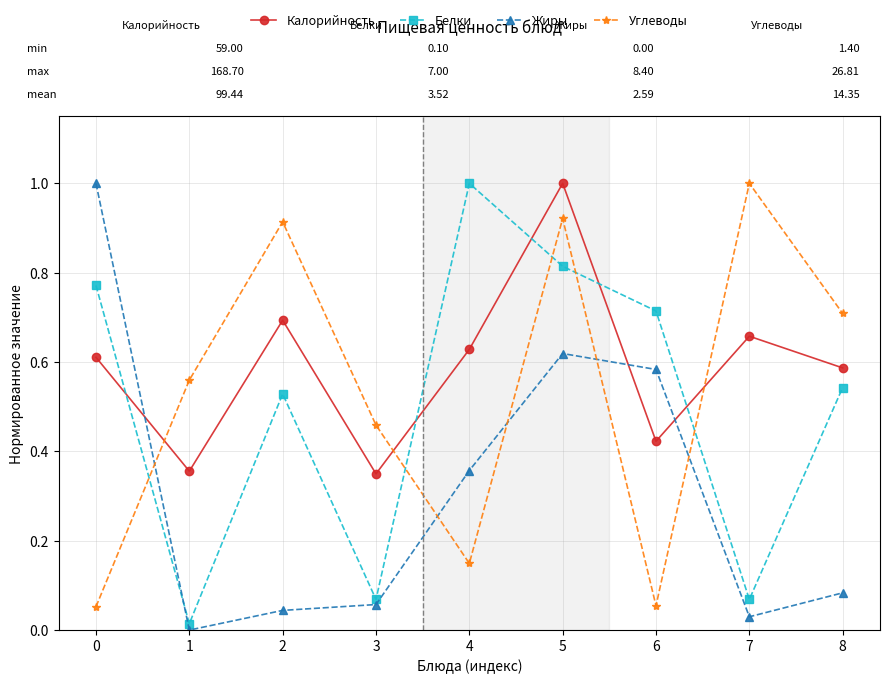

Which series ends up on top after the final intersection of Углеводы and Белки?

Углеводы